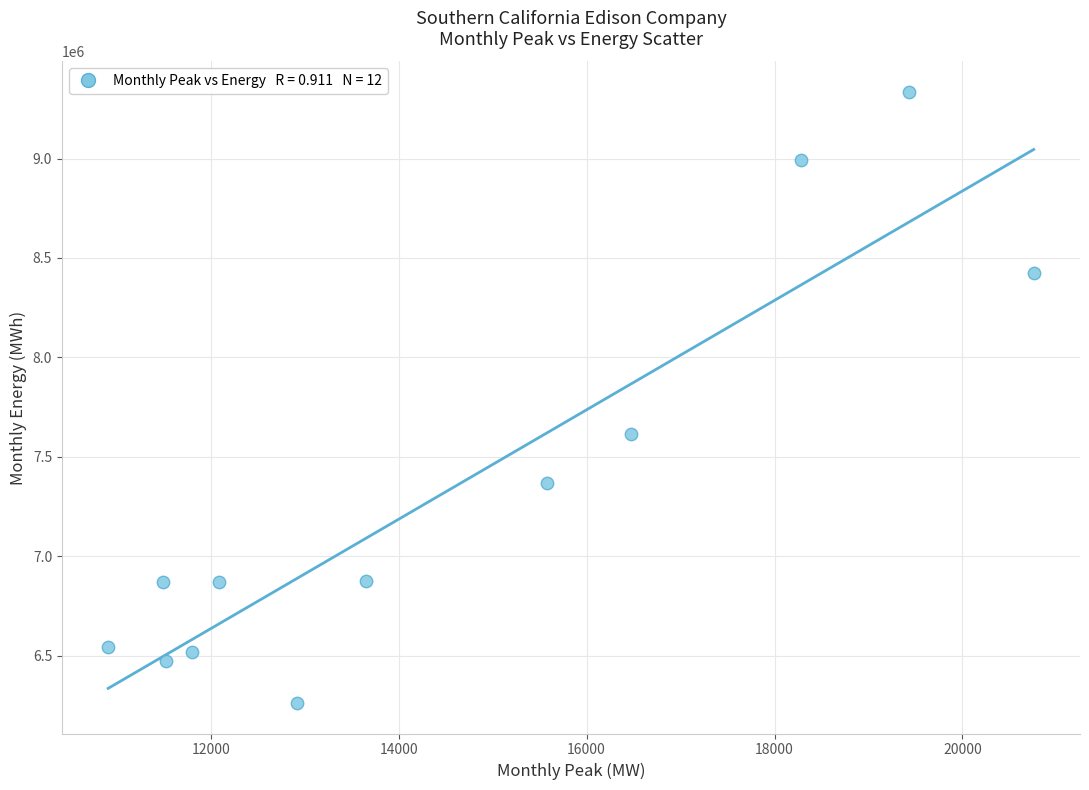

What is the range of X values (max minus min)?

9850.4